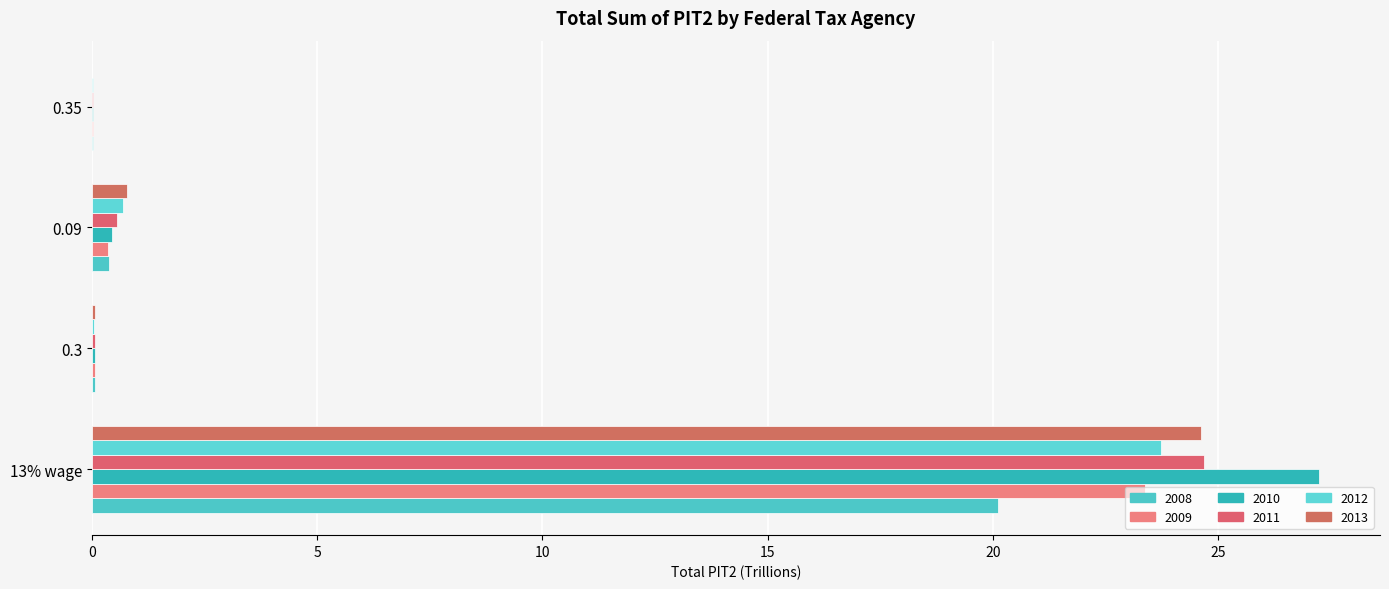

What is the label of the 3rd bar from the left?

0.09